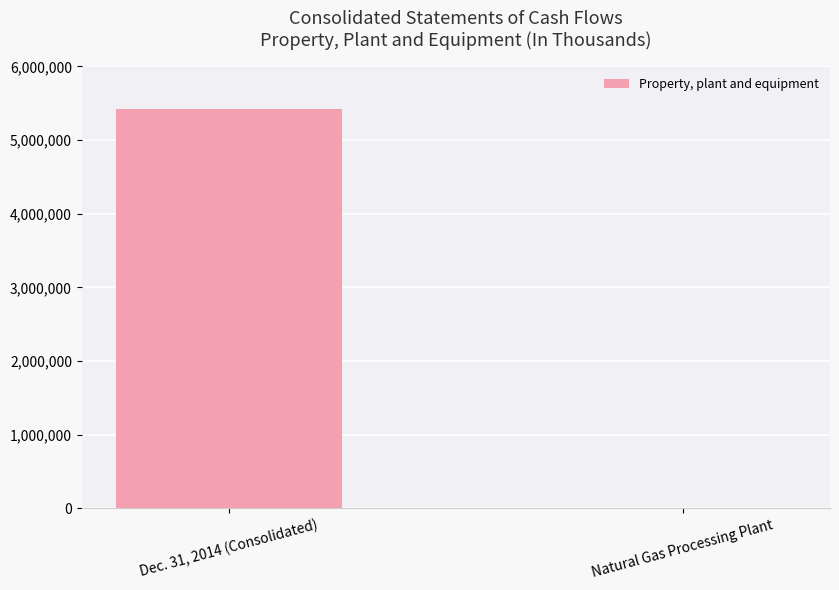

Read the value at Dec. 31, 2014 (Consolidated), to the nearest 100.

5424700